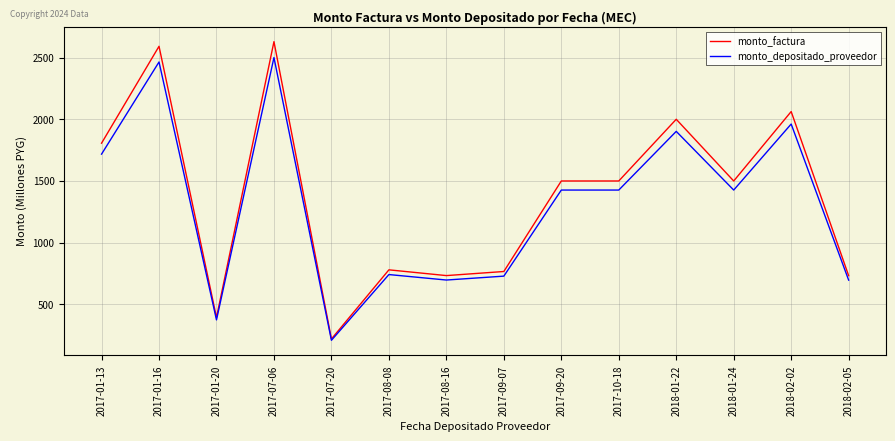

Where is the first local maximum for monto_factura?

2017-01-16